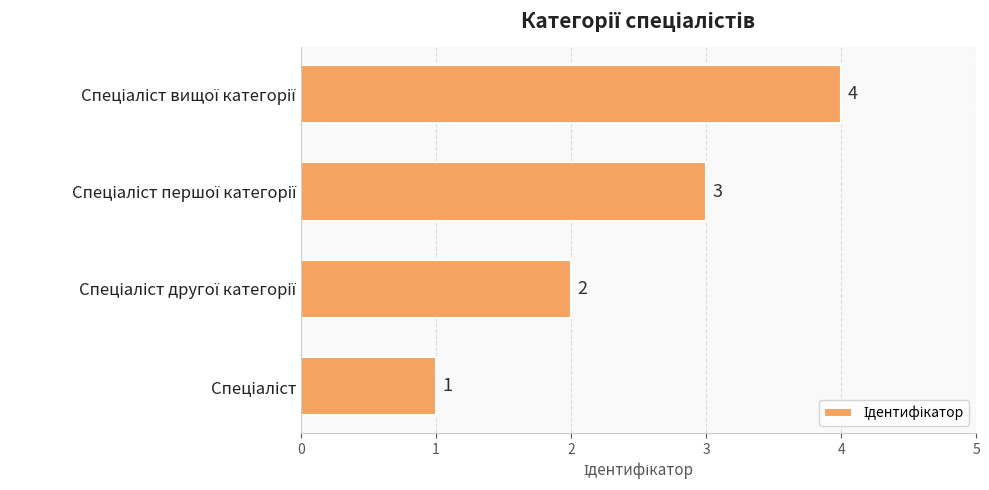

Count the values in the range 2 to 4.

3